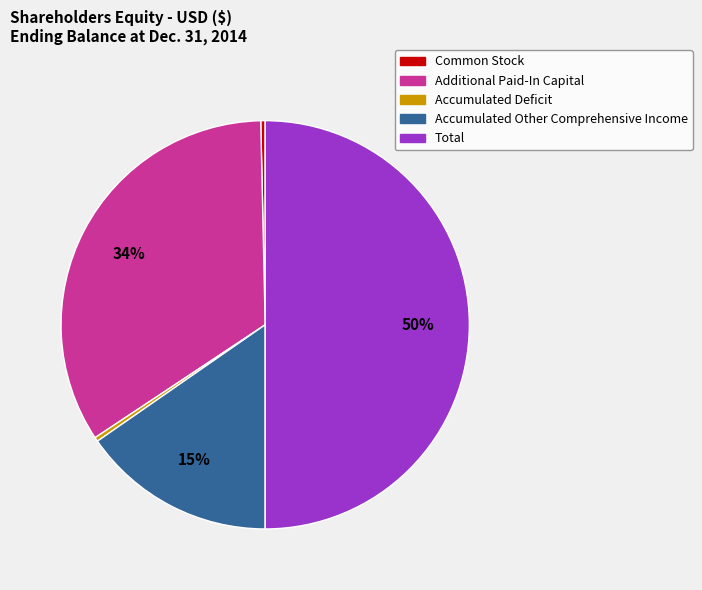

Is Accumulated Other Comprehensive Income the majority of the pie?

No